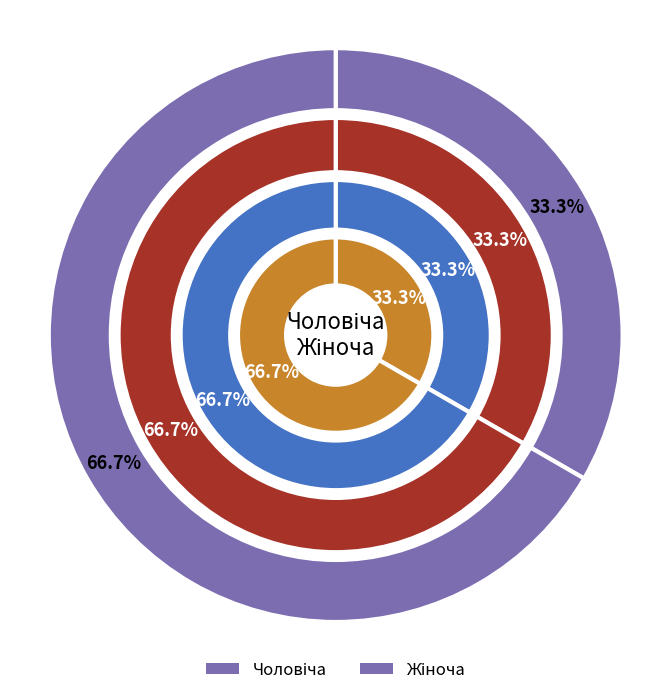

To the nearest percent, what is the difference between the largest and smallest slice percentages?

33%